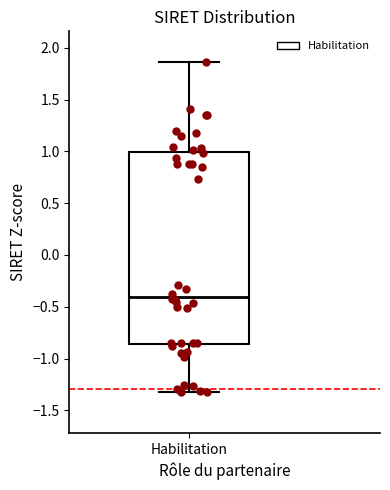

Read this box plot against the y-axis: the position of the median line, the range covered by the box, and the ends of both whiskers. The values are not printed on the chart, so give them approximately, as read against the axis.

median -0.40, box -0.85 to 1.00, whiskers -1.30 to 1.85